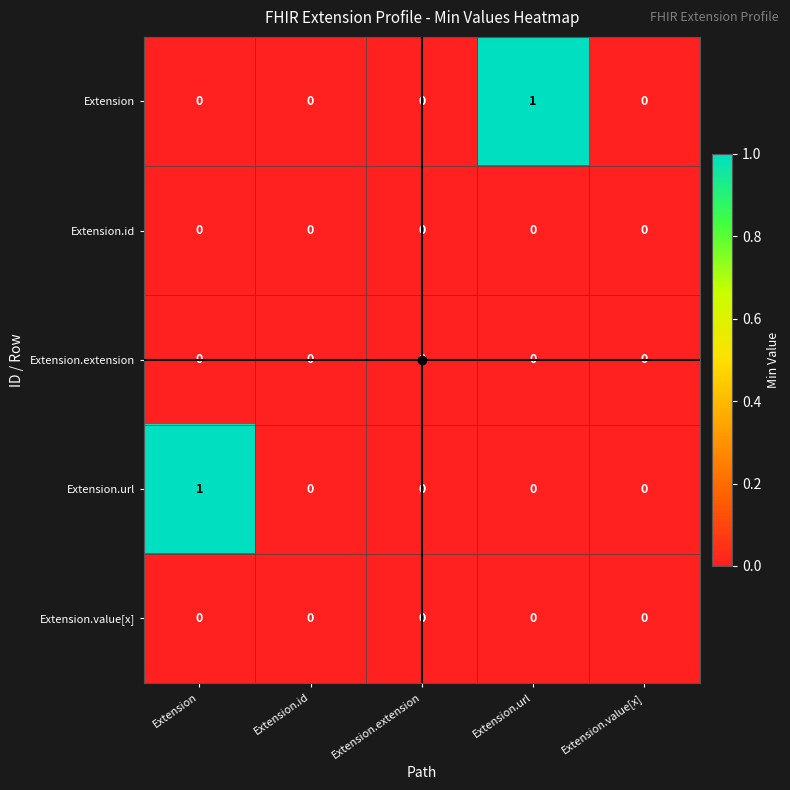

Is it true that Extension.value[x] equals 0 at Extension?

True